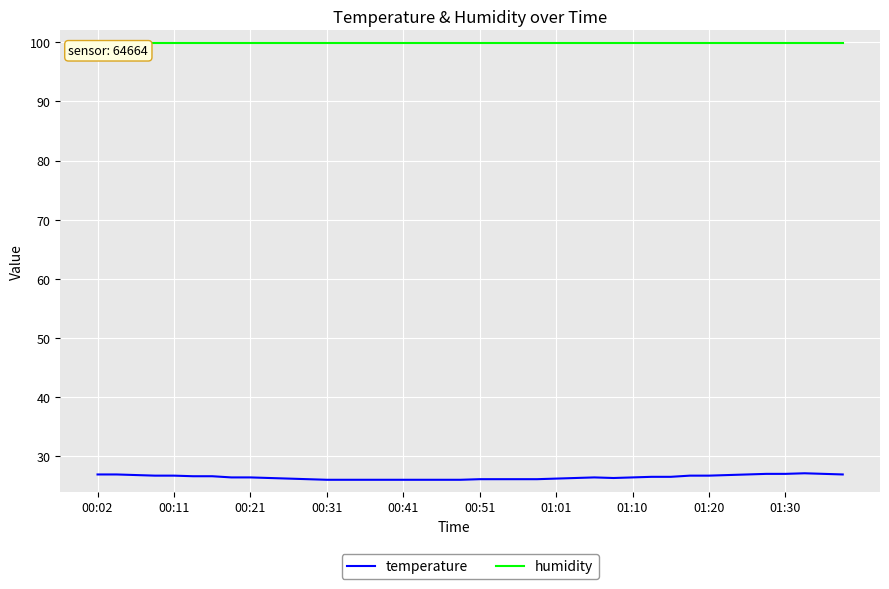

Which series has the largest total across all categories?

humidity